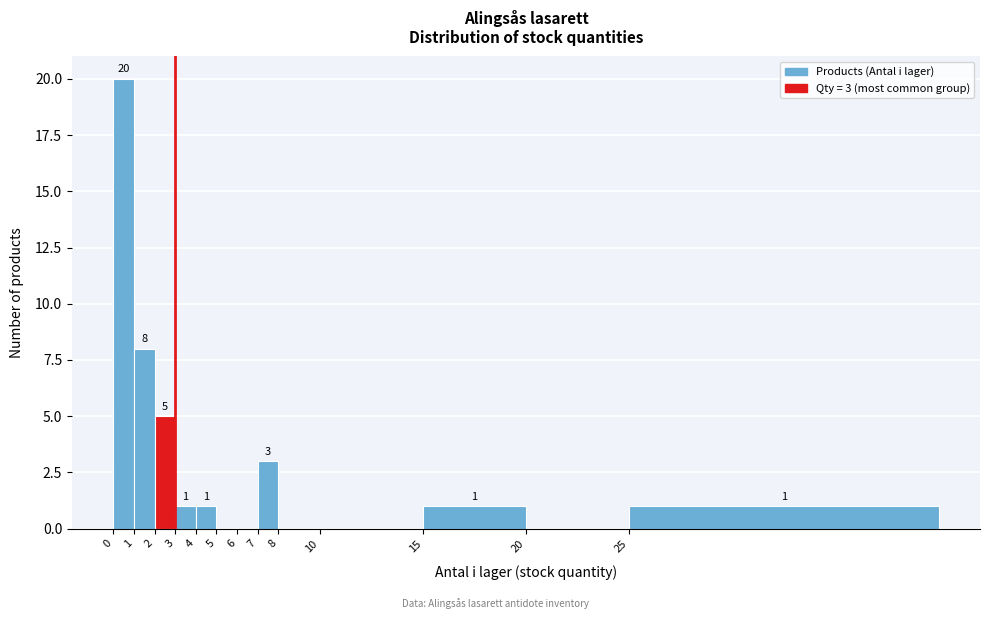

Reading left to right, what are all the values shown in this chart?

0=20	1=8	2=5	3=1	4=1	5=0	6=0	7=3	8=0	10=0	15=1	20=0	25=1